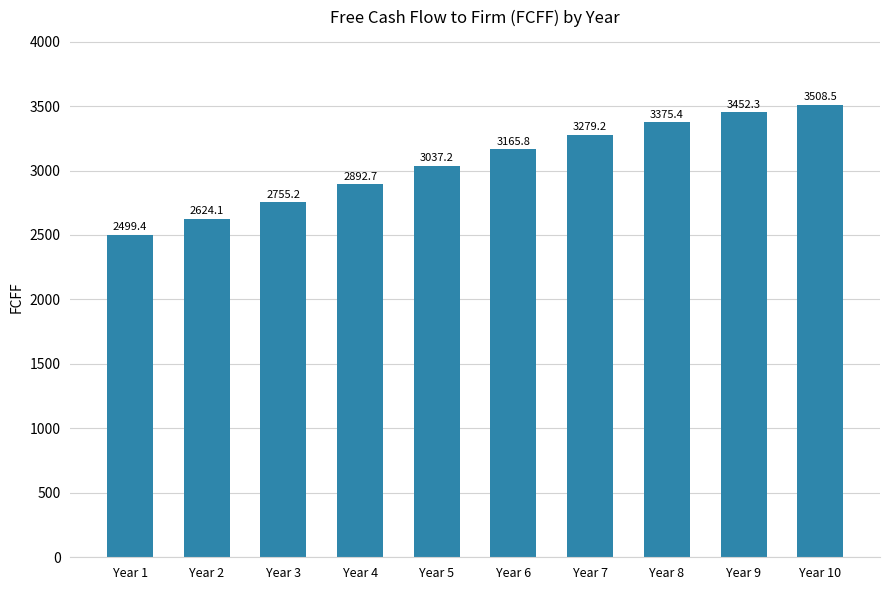

What is the greatest value displayed?

3508.5